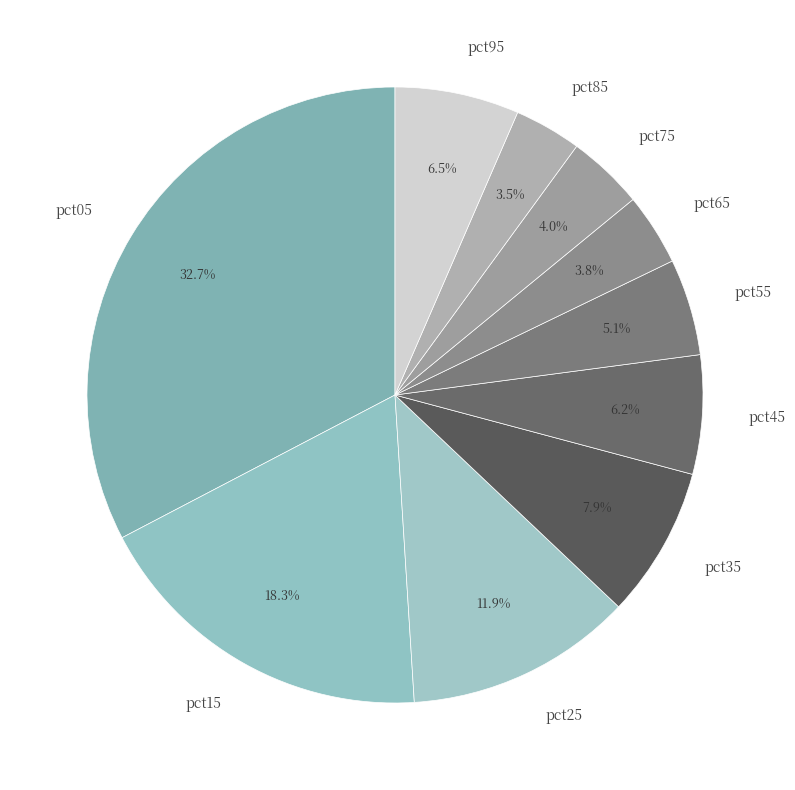

To the nearest percent, what portion does pct25 represent?

12%